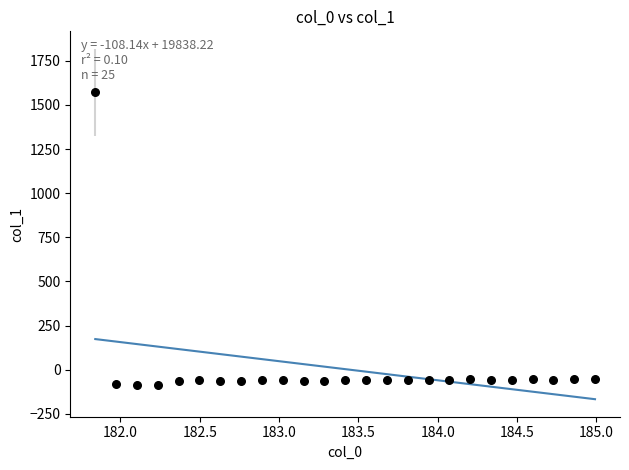

What is the range of Y values (max minus min)?

1660.1